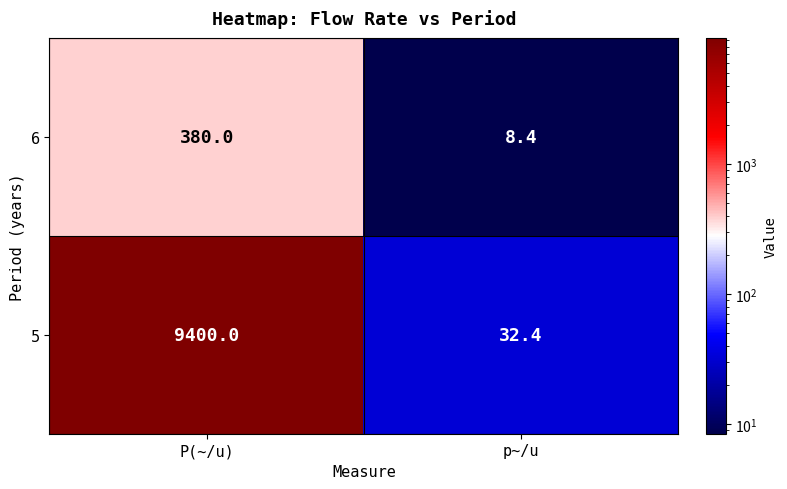

The value of 5 at p~/u is 18.9. True or false?

False